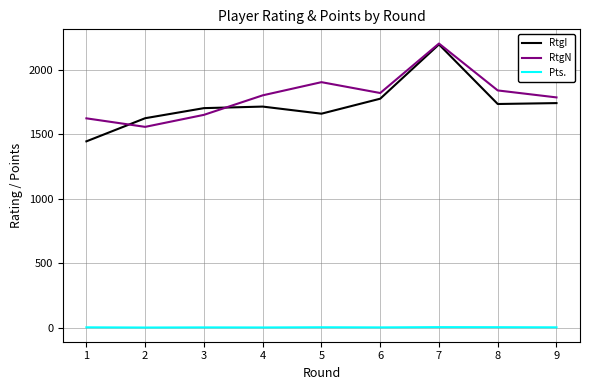

In RtgN, how many points are lower than both neighbors (excluding endpoints)?

2